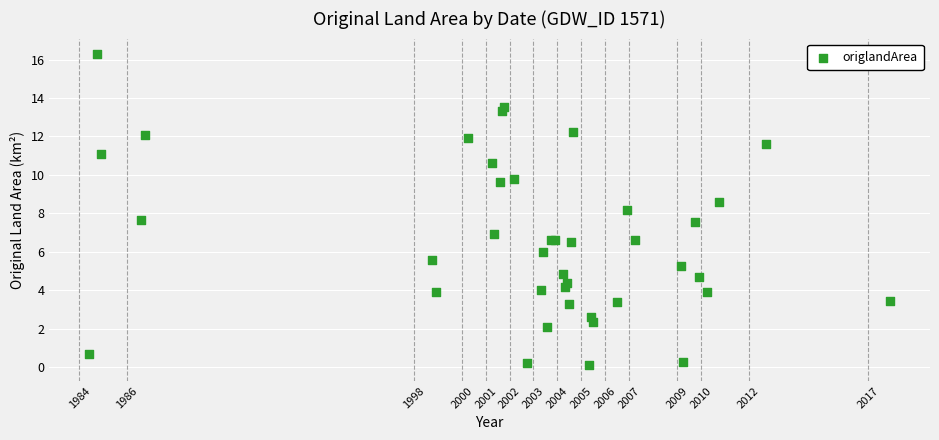

What Y value in the scatter plot is closest to 8?

8.2